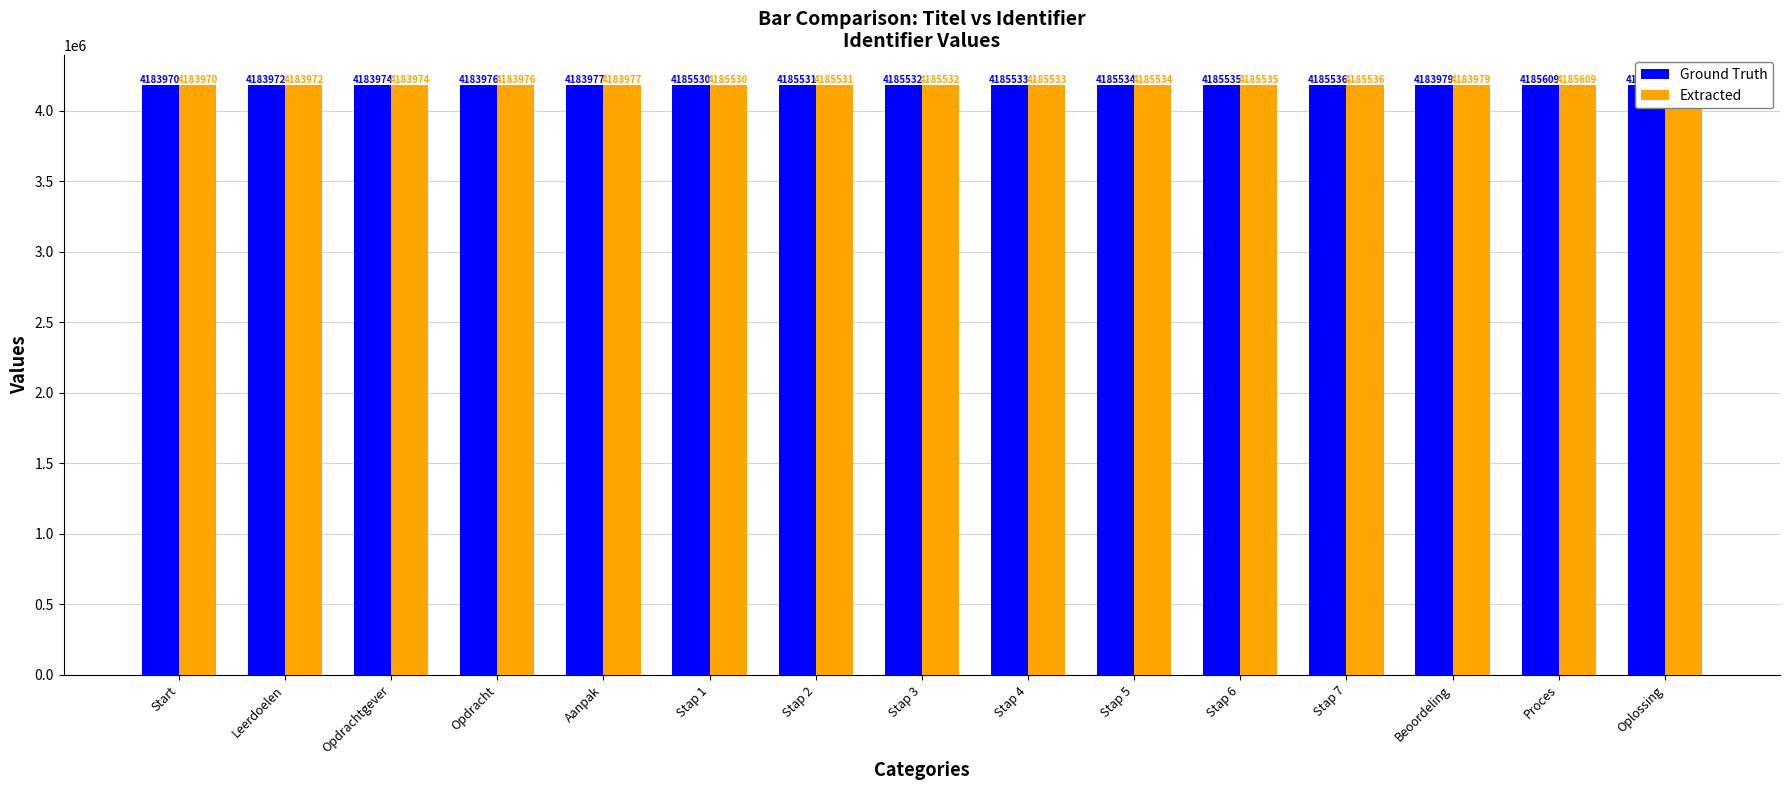

At how many categories does at least one series exceed 4184645?

9